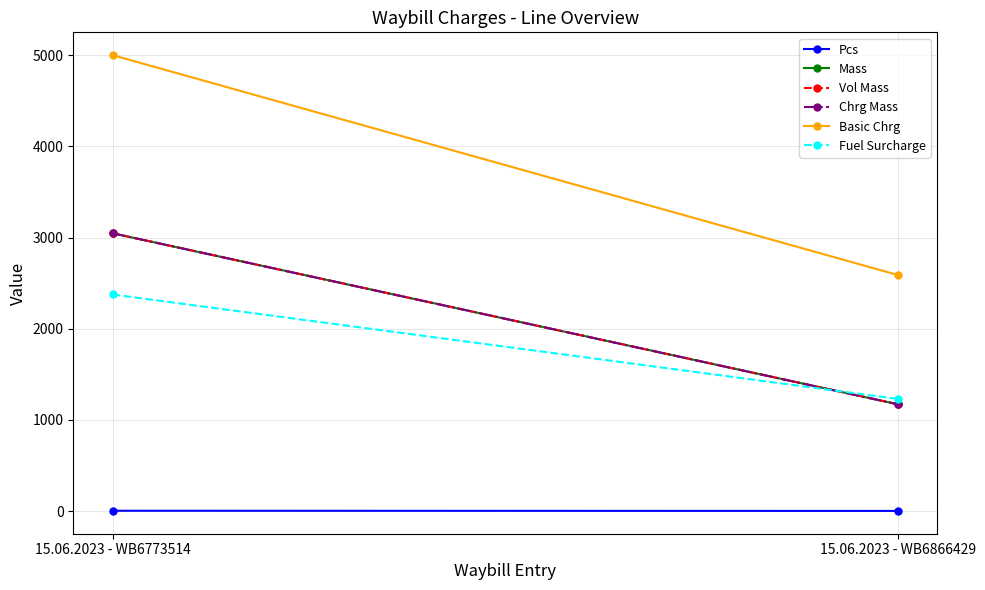

At which label does Vol Mass reach its peak?

15.06.2023 - WB6773514